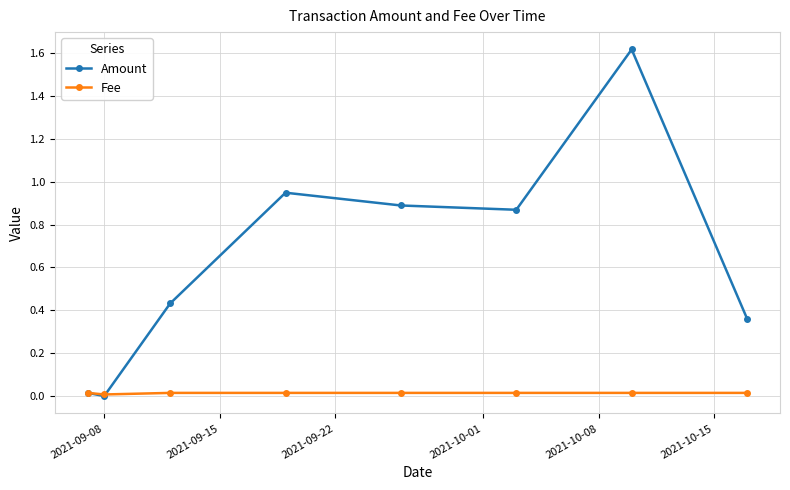

Which series has the largest range (max minus min)?

Amount